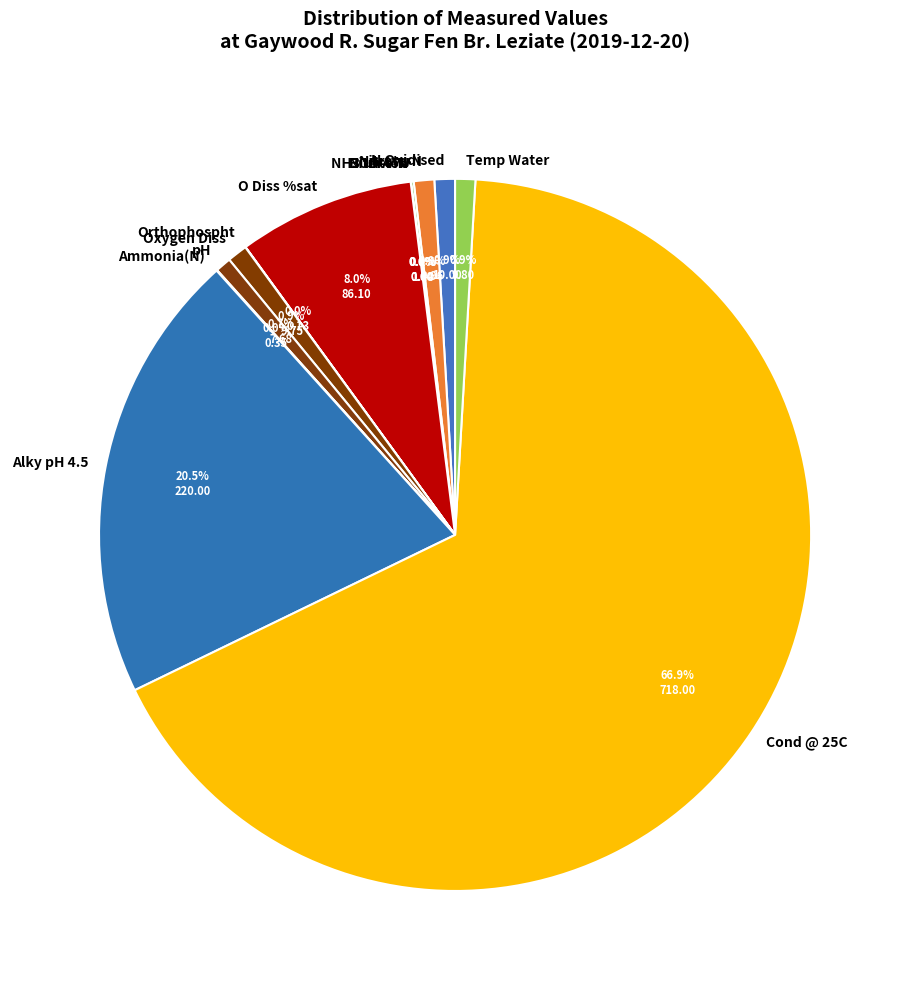

How much of the chart is everything except Nitrate-N?

99.1%